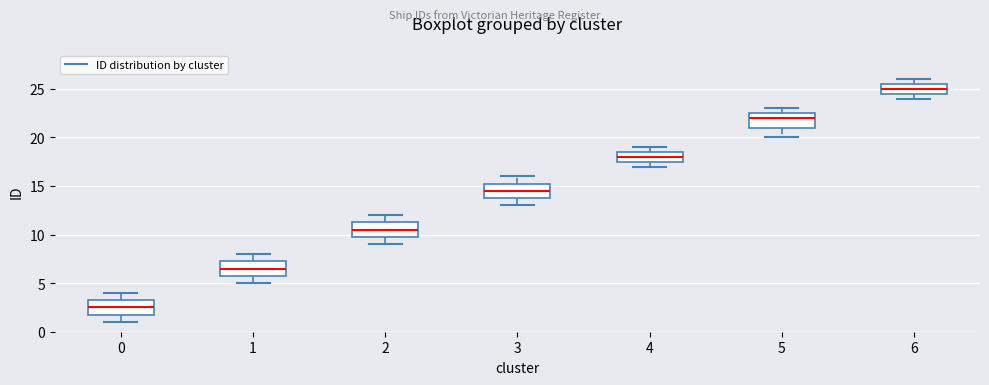

Where is the upper edge of the box at x = 5 on the y-axis? The values are not printed on the chart, so give them approximately, as read against the axis.

22.5